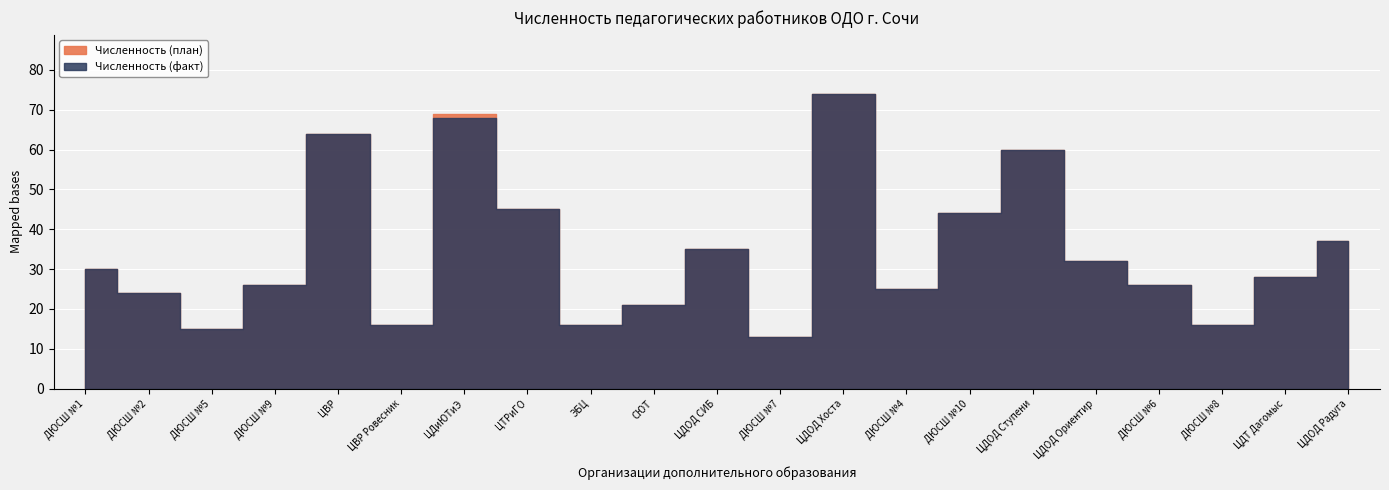

What are all the series names shown in the legend?

Численность (план), Численность (факт)